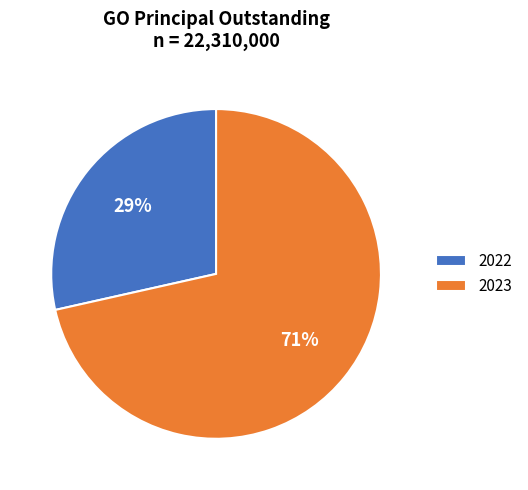

Which category has the biggest portion of the pie?

2023